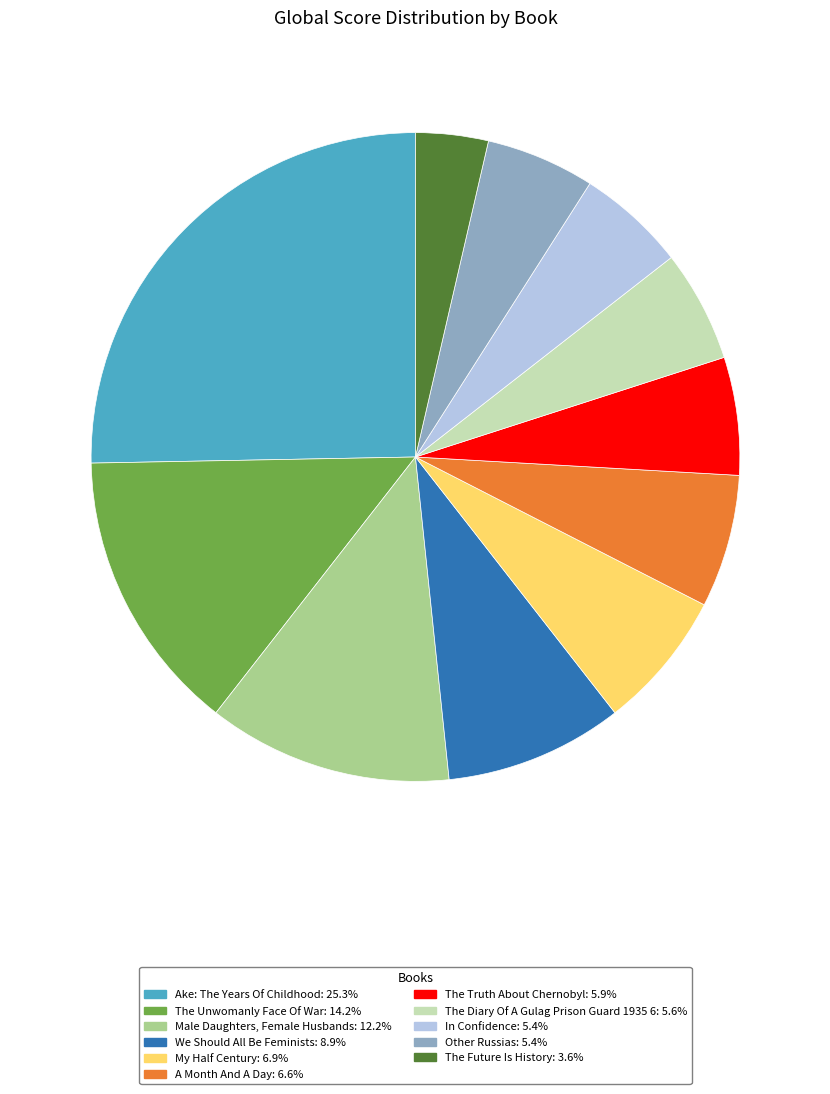

Is the sum of The Future Is History: 3.6% and The Diary Of A Gulag Prison Guard 1935 6: 5.6% greater than half?

No